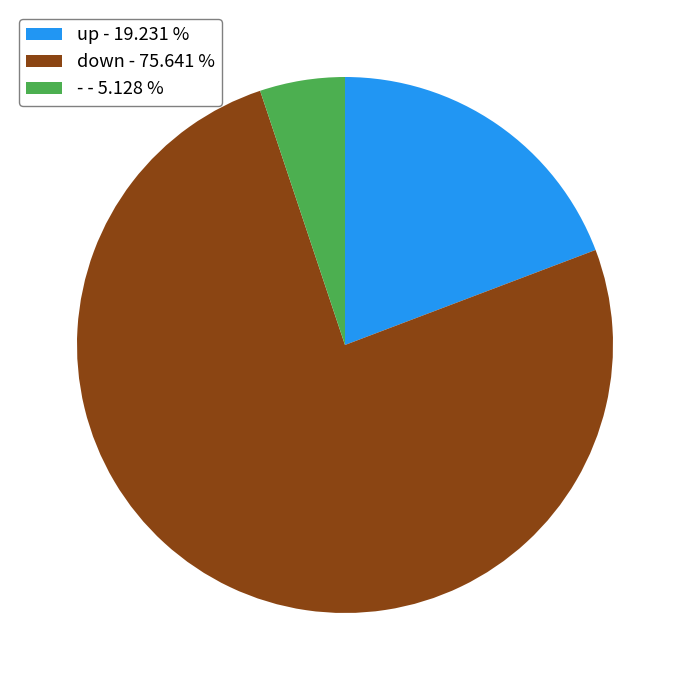

Is up - 19.231 % the majority of the pie?

No